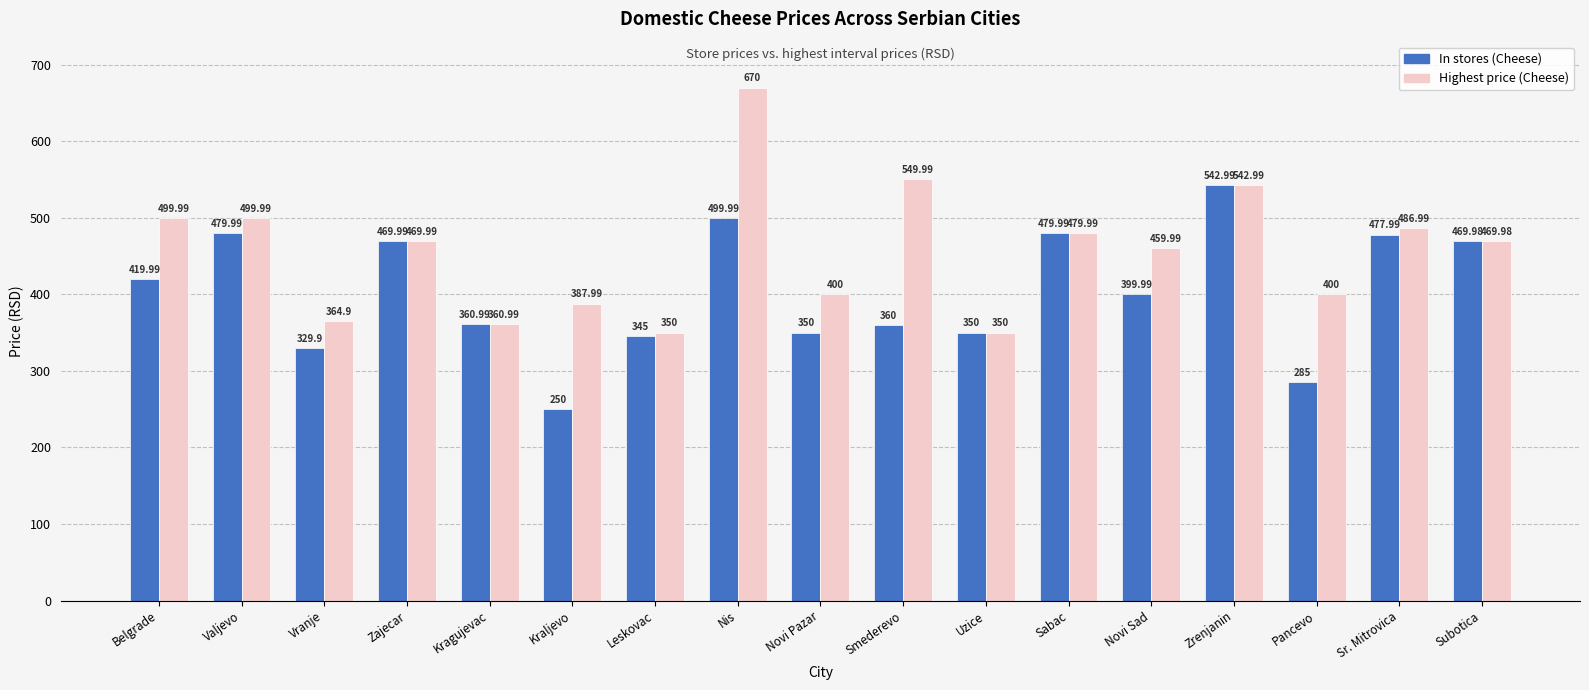

What is the difference between the highest and lowest values at Leskovac?

5.0